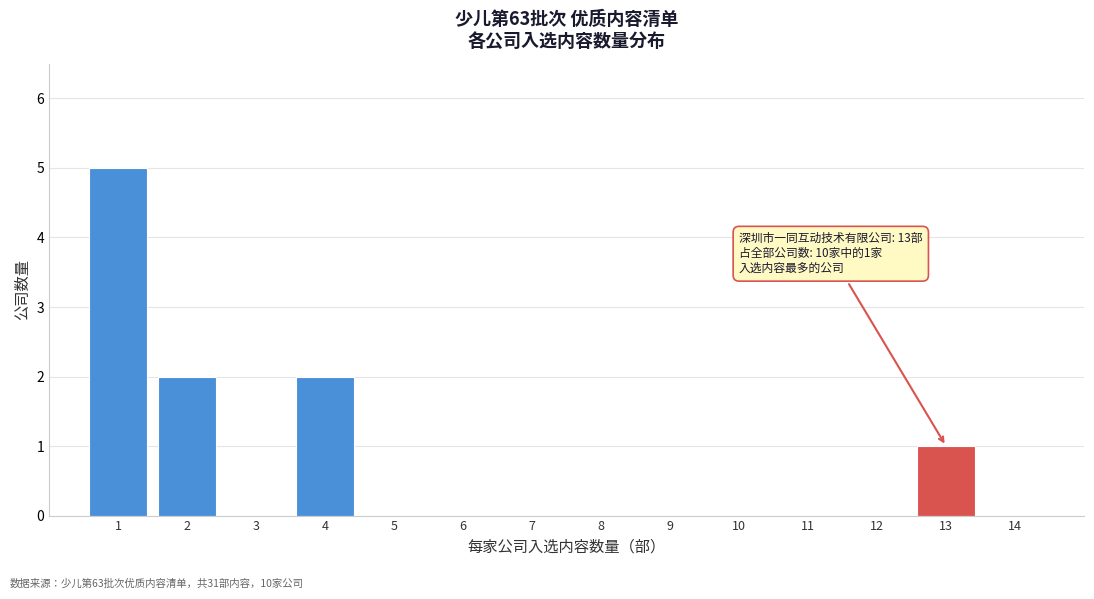

Reading left to right, extract all data points from this chart.

1=5	2=2	3=0	4=2	5=0	6=0	7=0	8=0	9=0	10=0	11=0	12=0	13=1	14=0